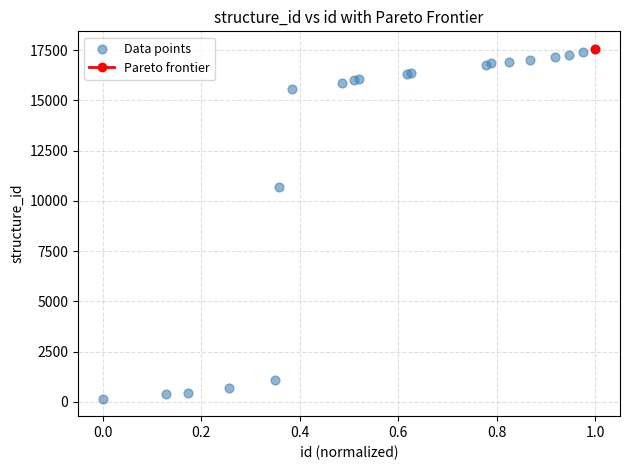

What Y value in the scatter plot is closest to 8858?

10687